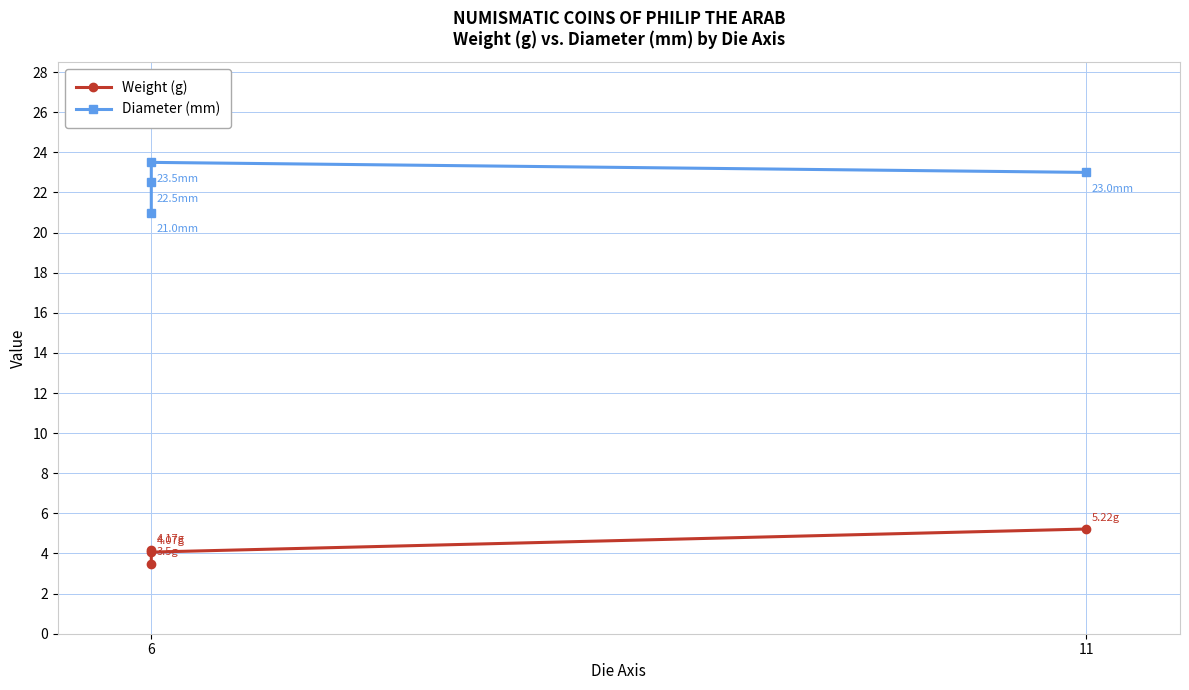

How many values in the Diameter (mm) series are below 23?

2